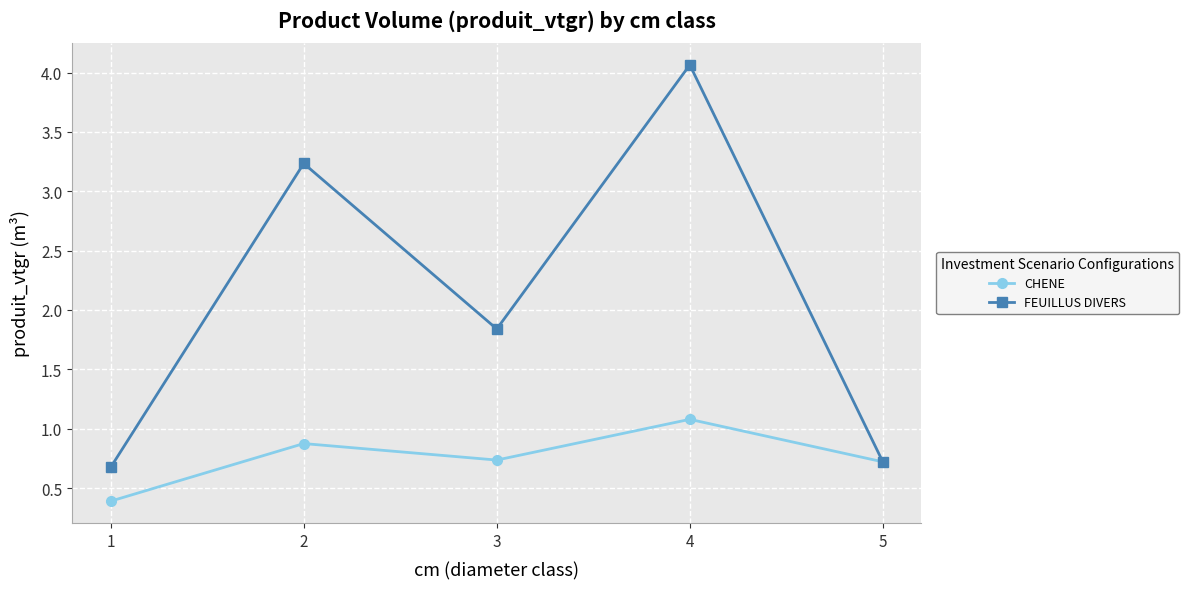

Reading left to right, transcribe all the data shown in this chart.

CHENE: 0.4	0.9	0.7	1.1	0.7
FEUILLUS DIVERS: 0.7	3.2	1.8	4.1	0.7